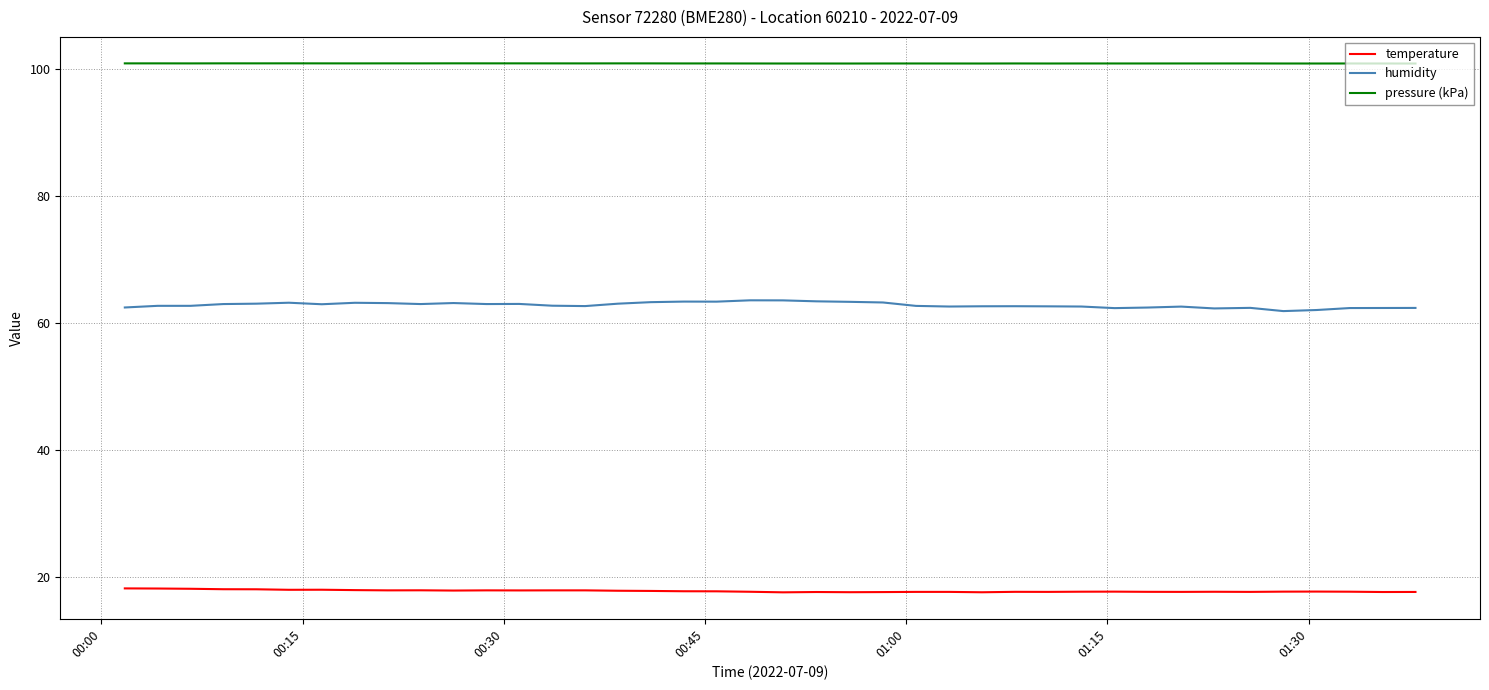

What is the smallest value displayed?

17.5